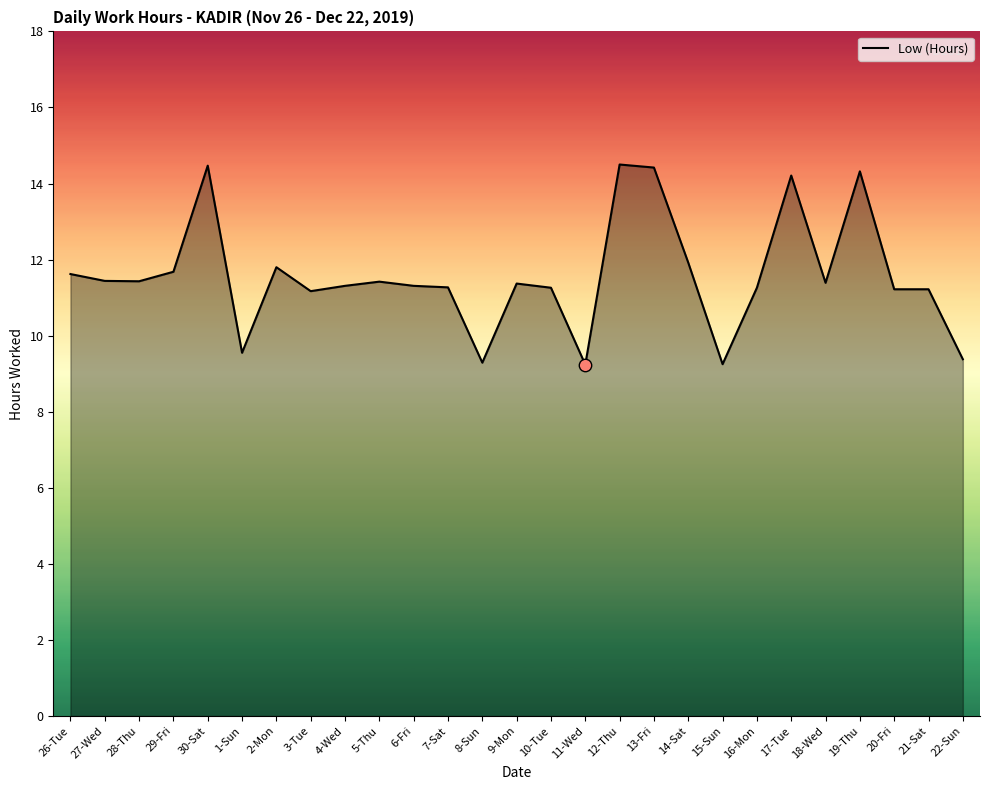

Which has a higher value, 29-Fri or 8-Sun?

29-Fri